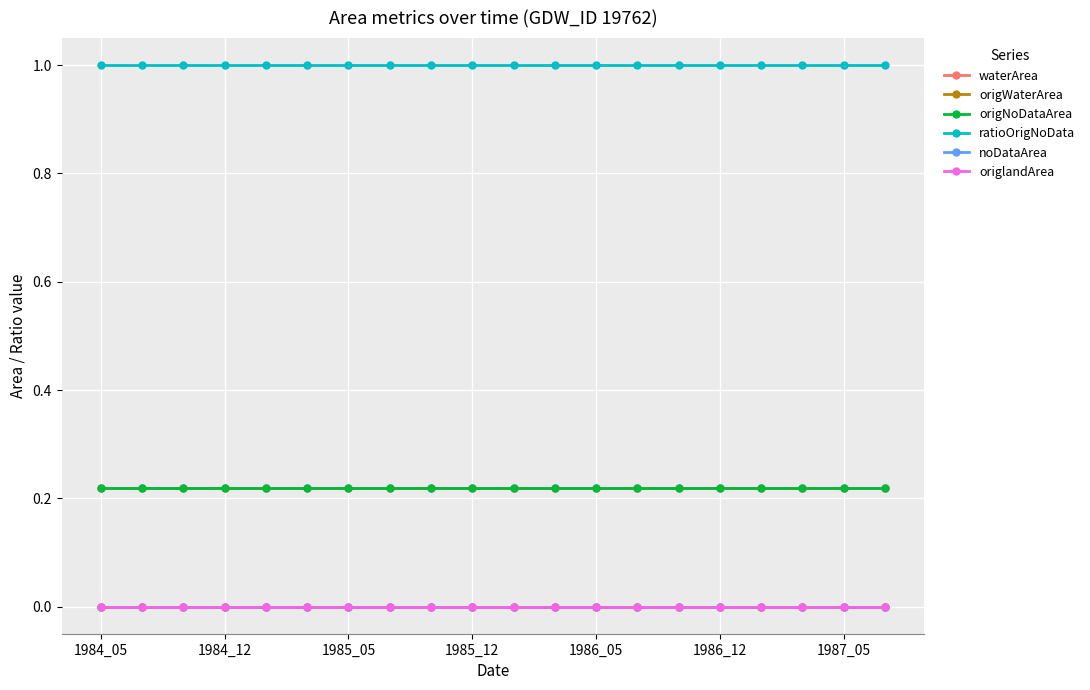

At which label does waterArea reach its minimum?

1984_05